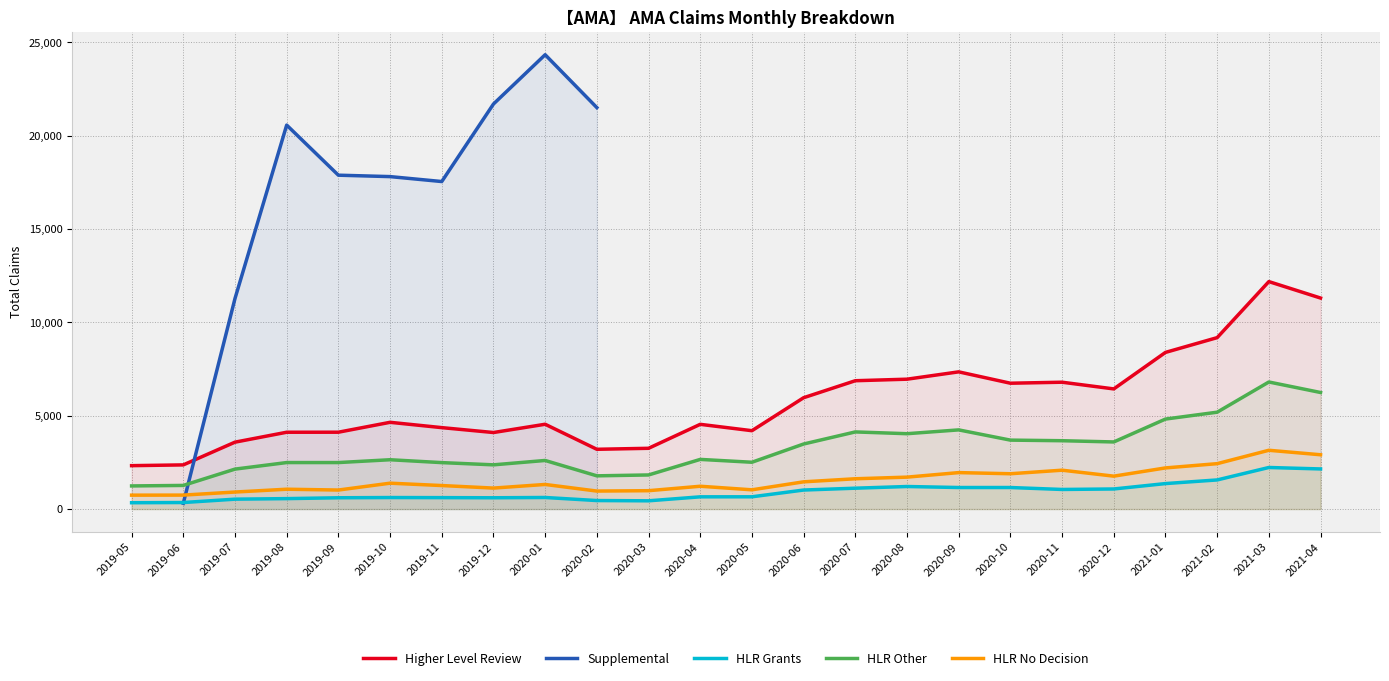

Count the number of data series in this chart.

5